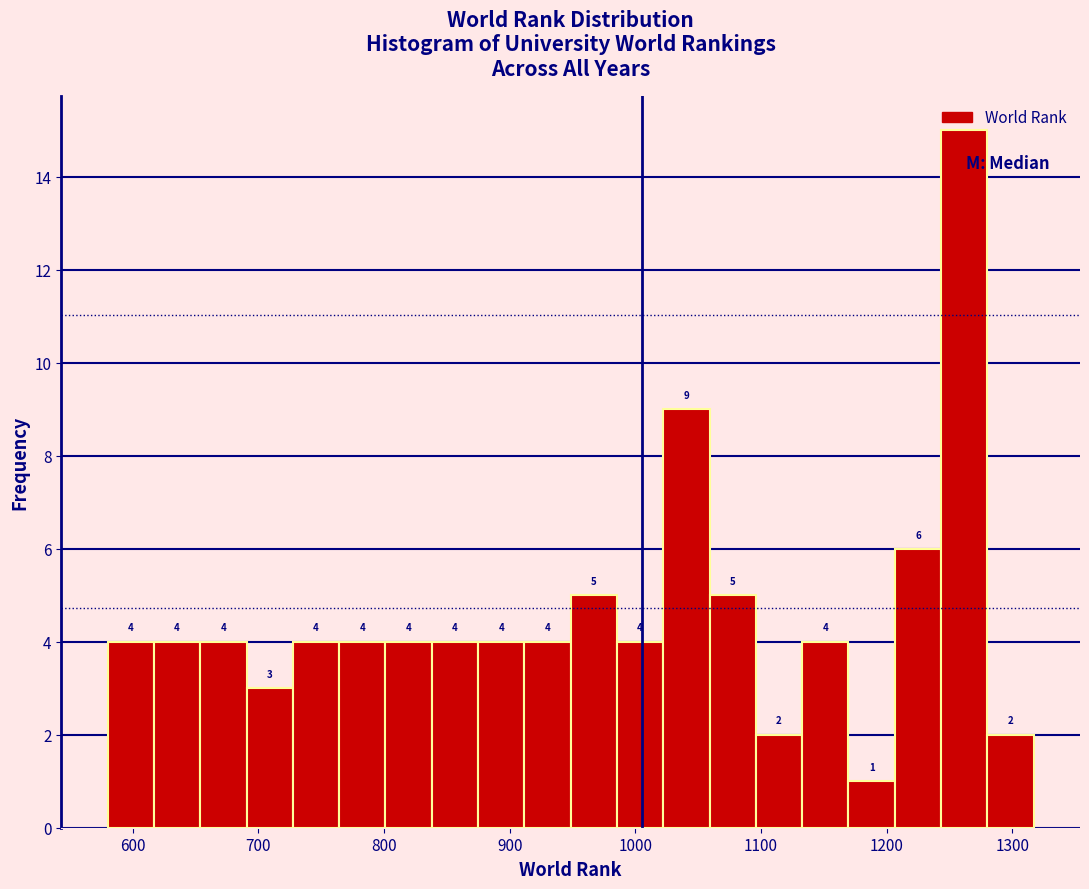

Read against the x-axis, roughly where is the centre of the tallest bar?

1260